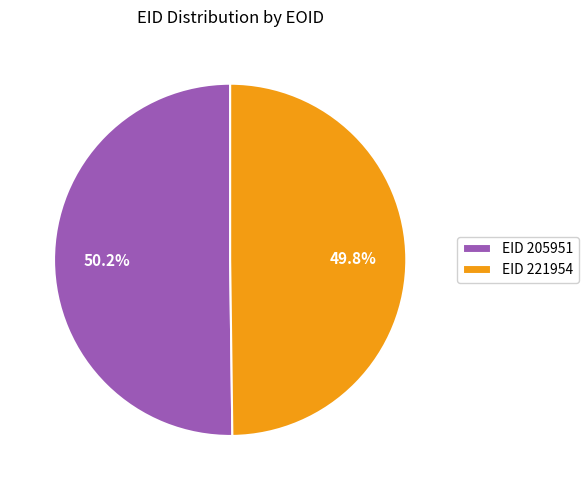

Combined, what portion of the pie is EID 221954 and EID 205951?

100.0%